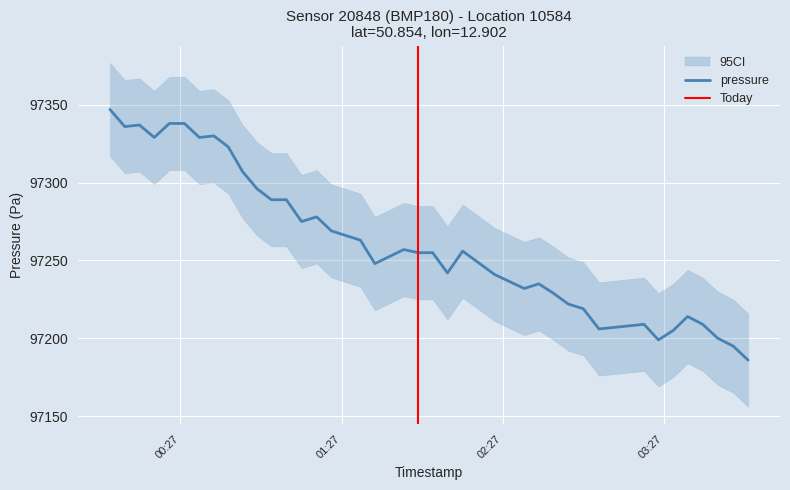

What is the minimum value for pressure?

97186